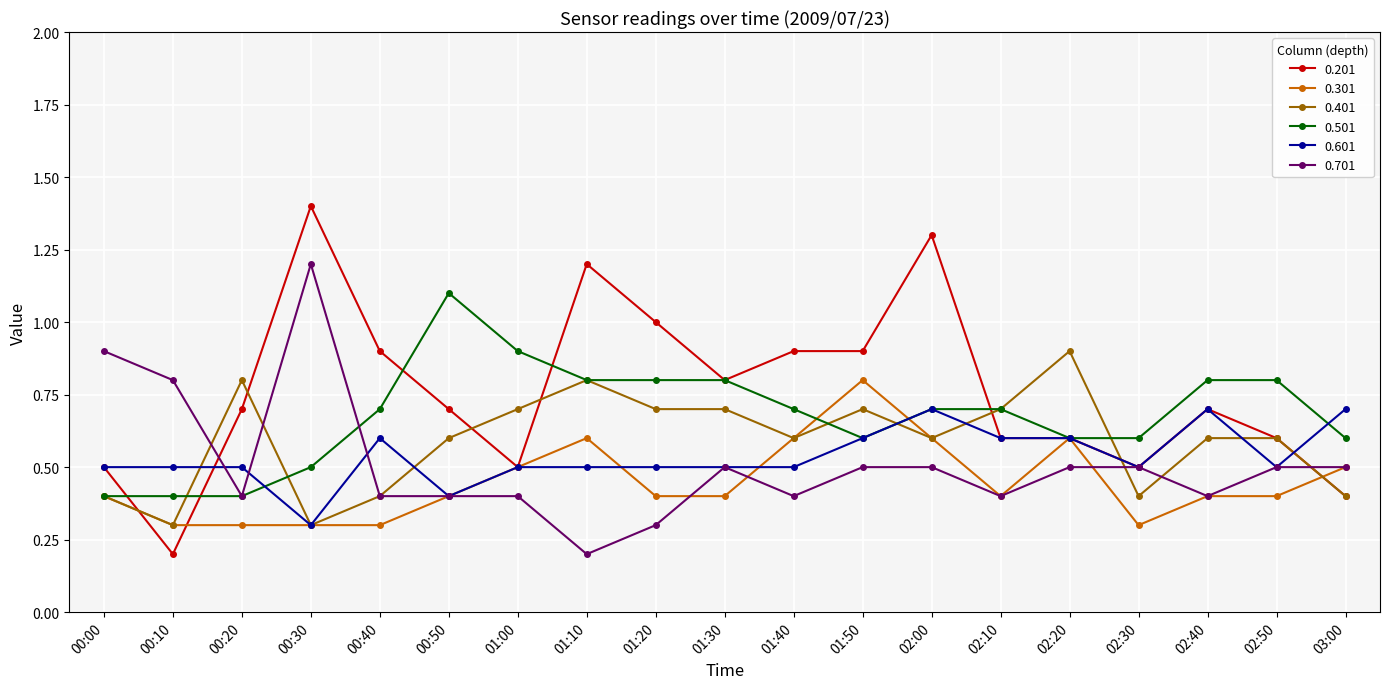

What is the label of the 18th point from the right?

00:10